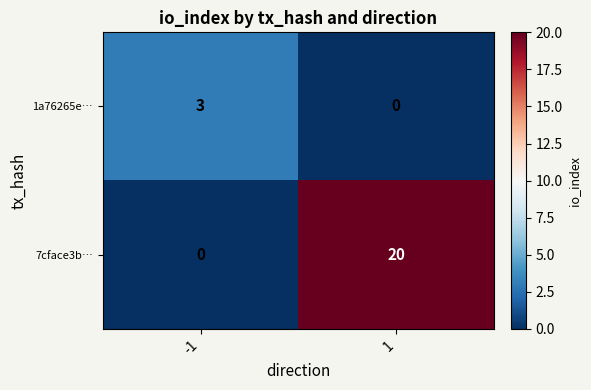

Which series has the widest spread of values?

7cface3b…